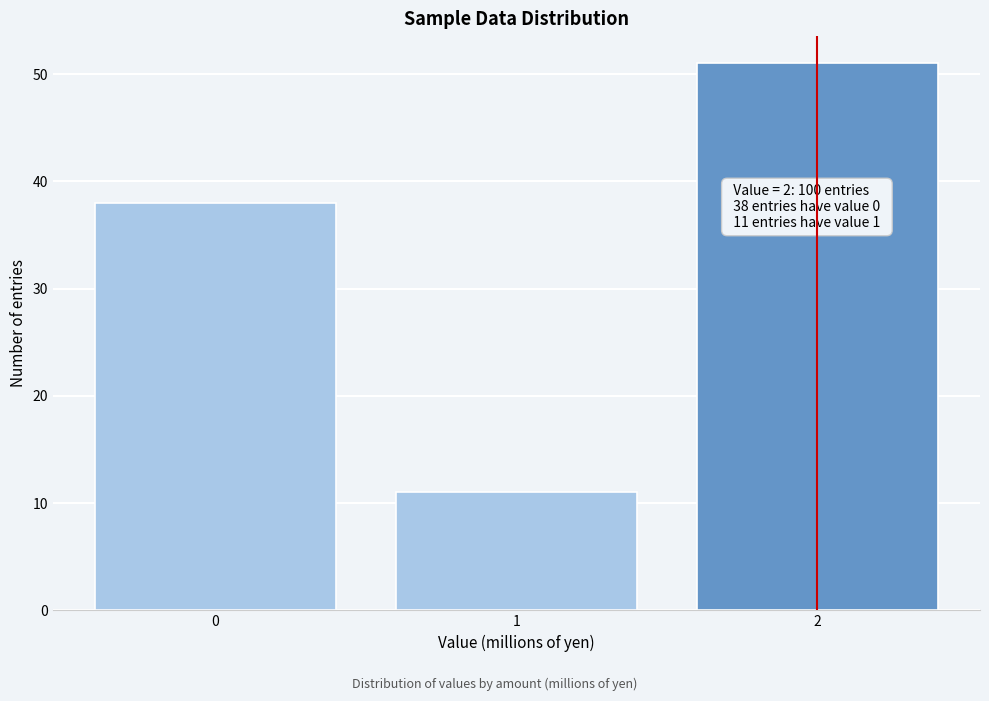

Reading left to right, what are all the values shown in this chart?

0=38	1=11	2=51